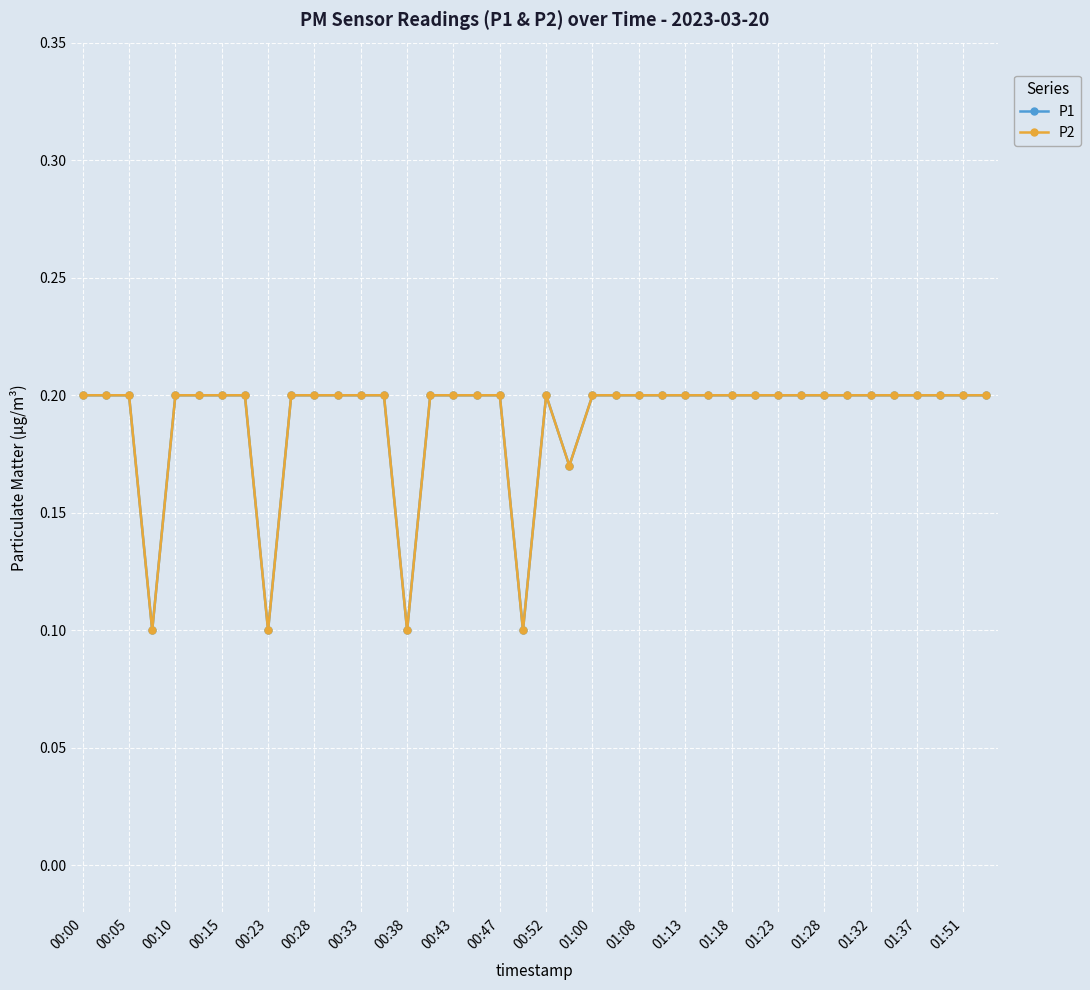

True or false: P2 has more than 1 points higher than both neighbors.

False